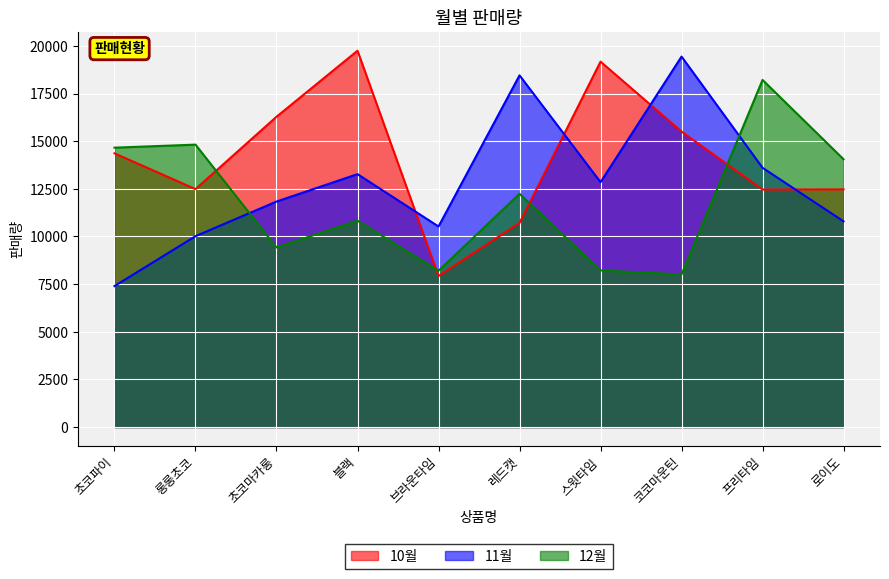

How many interior local peaks does the 12월 series have?

4